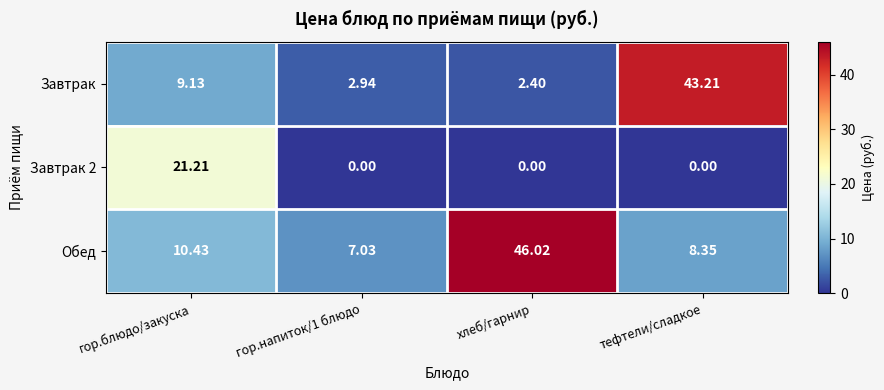

Rank the series by their average value, from highest to lowest.

Обед, Завтрак, Завтрак 2